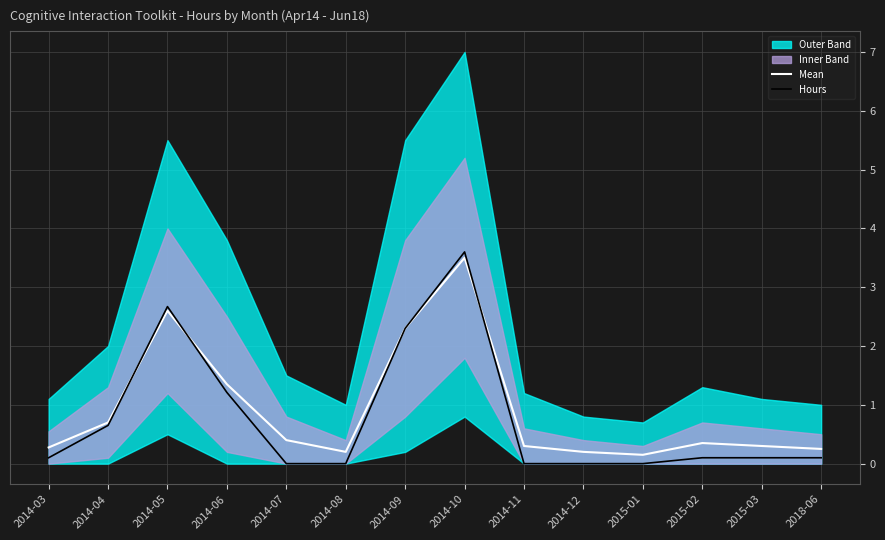

How many interior local valleys does the Mean series have?

2